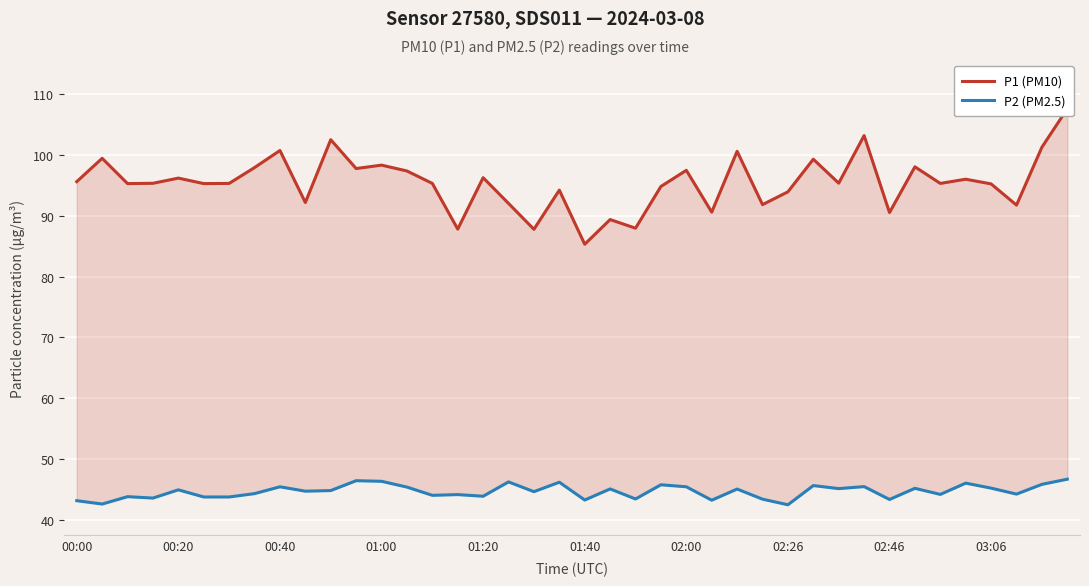

At 18, list the series in order from largest to smallest.

P1 (PM10), P2 (PM2.5)